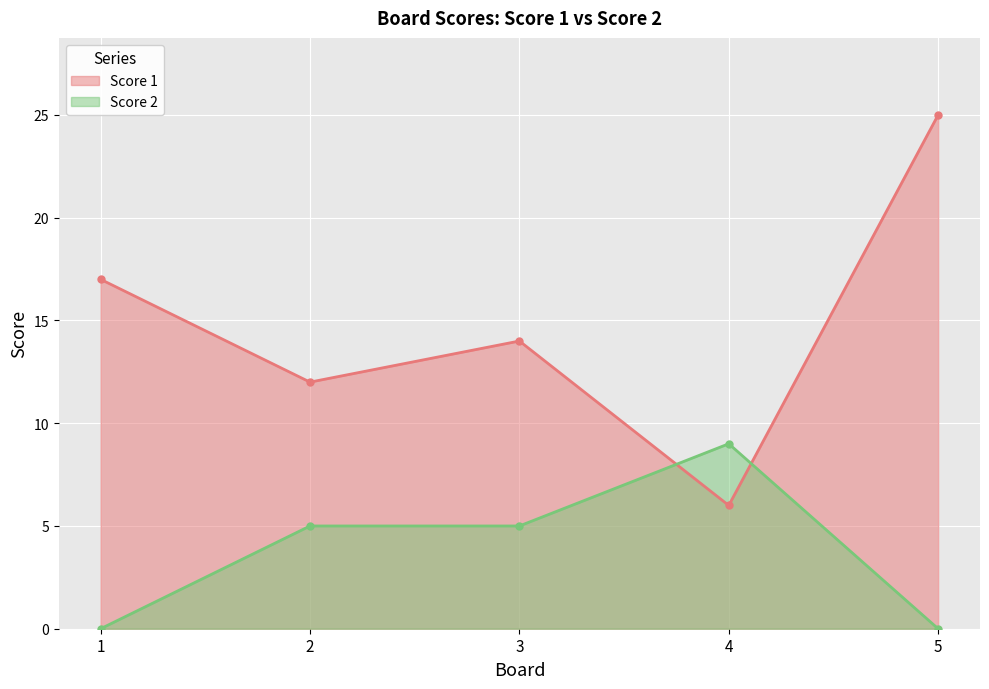

Is it true that Score 2 equals 5 at 2?

True